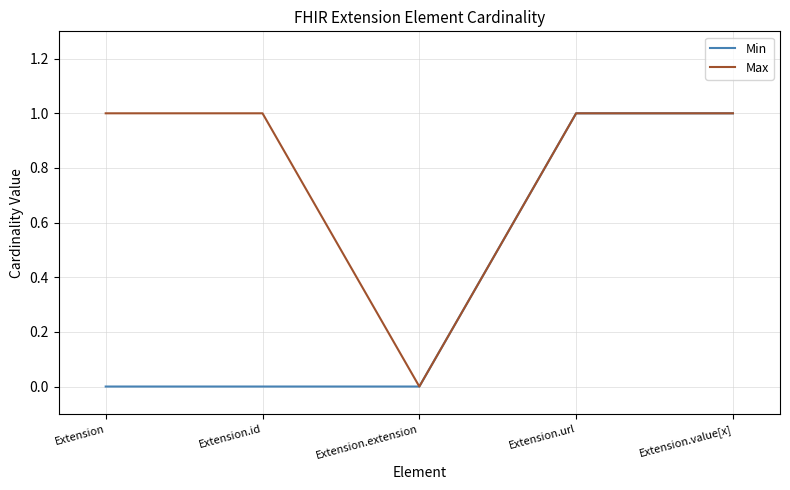

What position from the right is Extension?

5